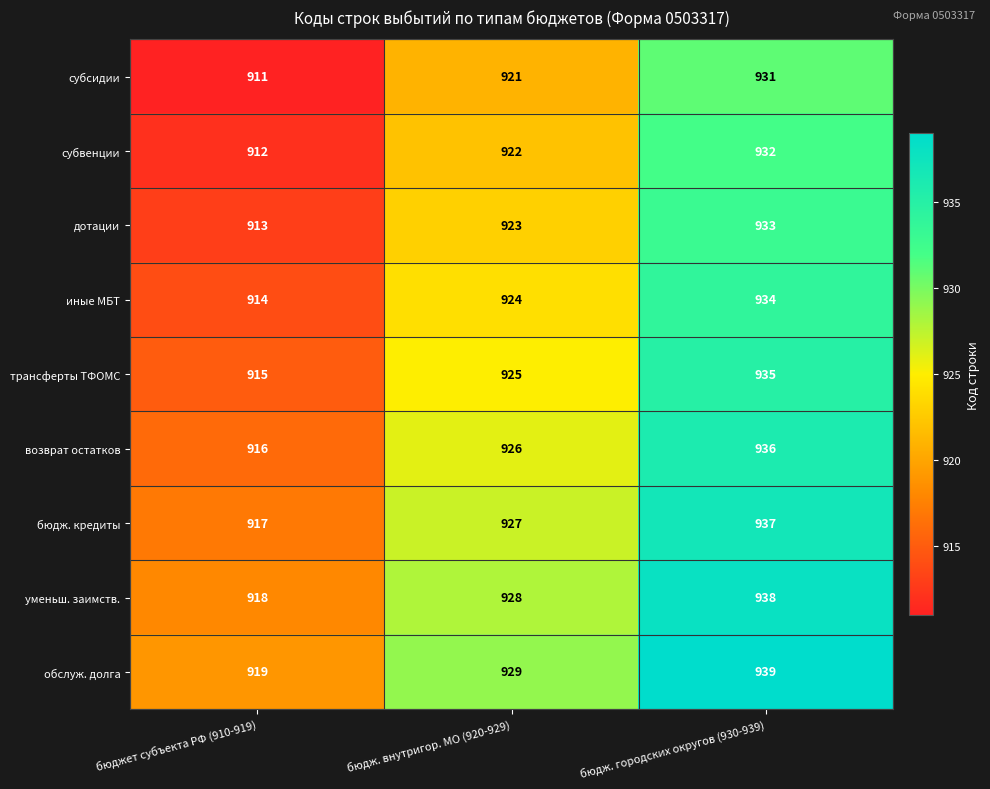

At which category does the chart reach its peak across all series?

бюдж. городских округов (930-939)